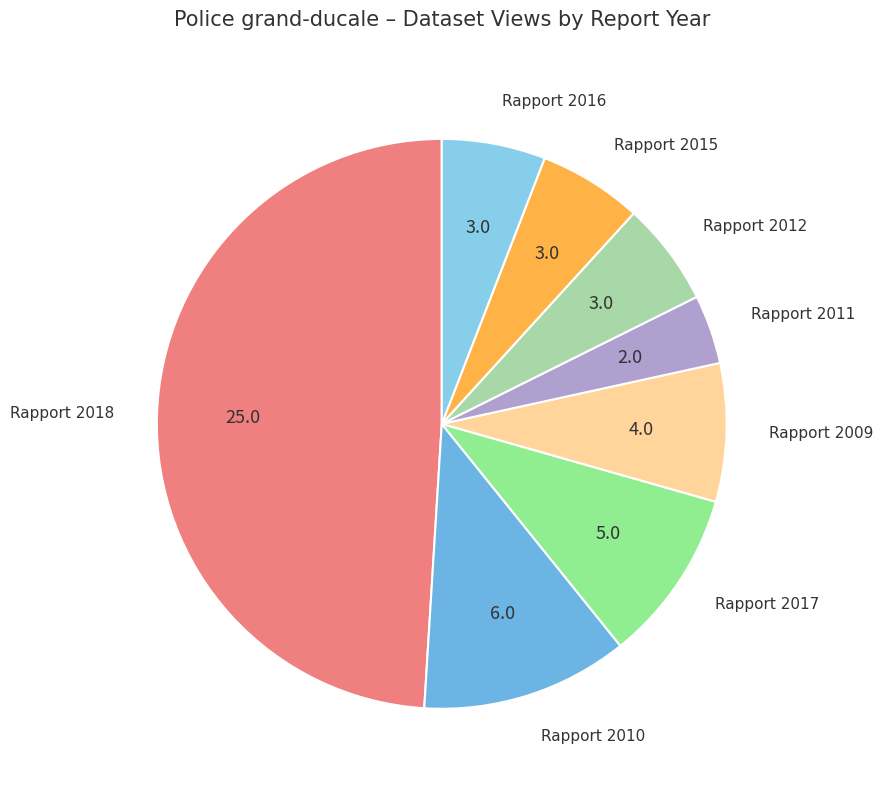

How many segments does this pie chart have?

8